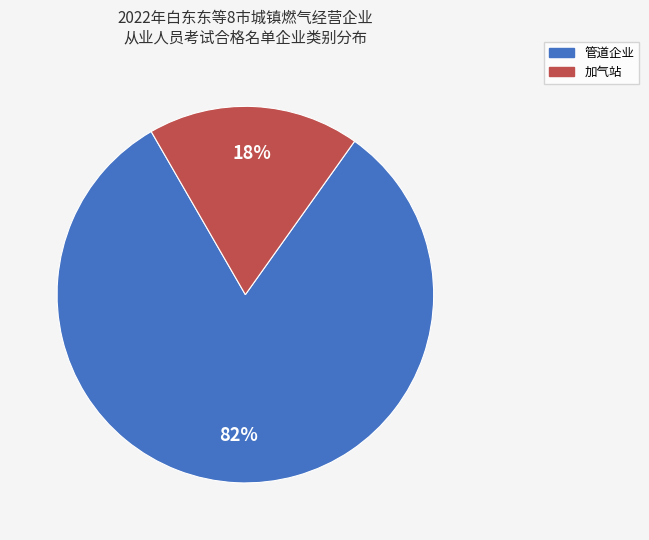

Is it true that 加气站 is 18% of the pie?

True